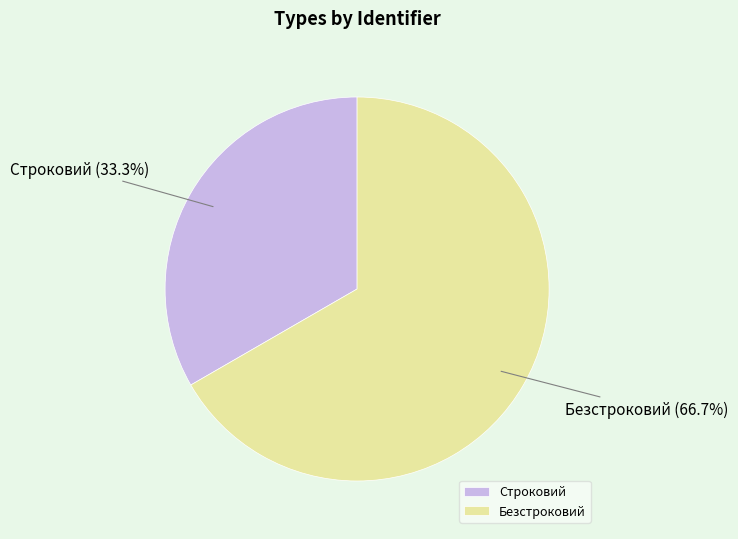

Between Строковий and Безстроковий, which is larger?

Безстроковий